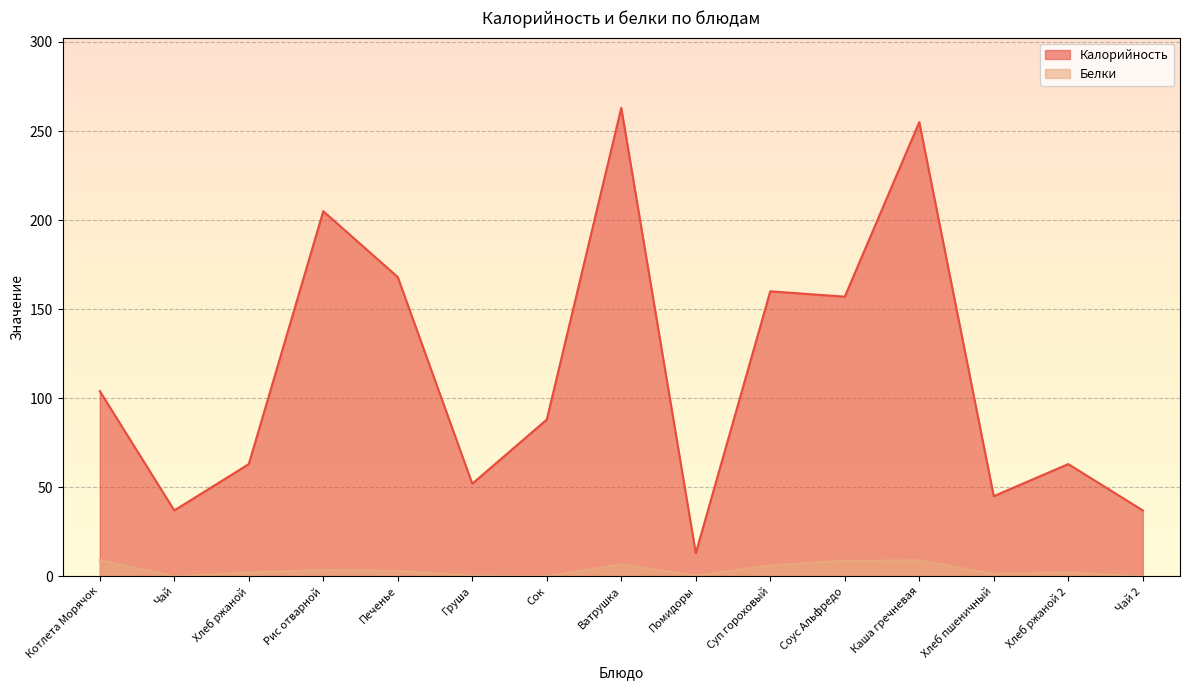

What is the label of the 6th point from the left?

Груша